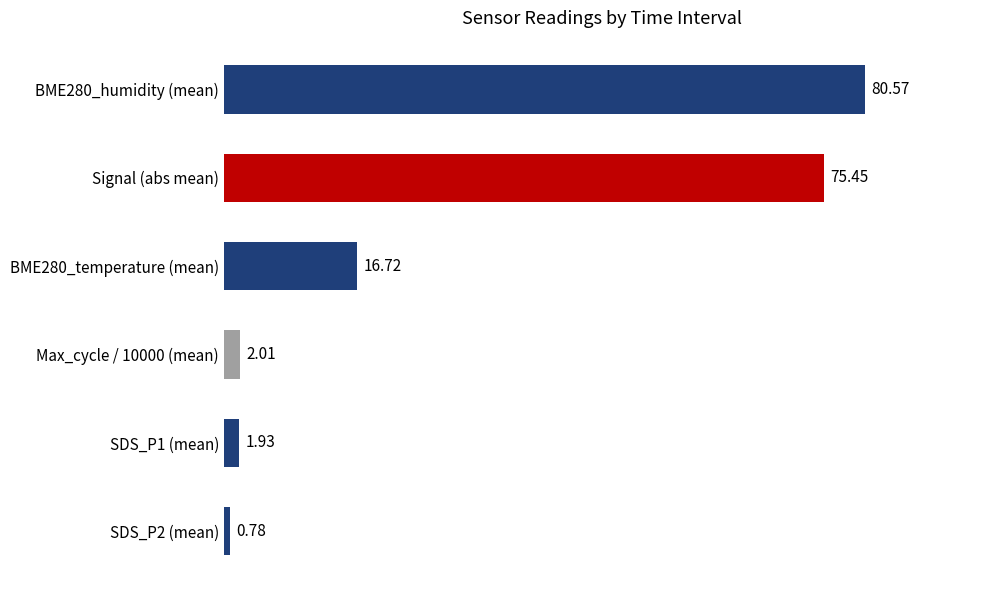

What is the sum of the values at Max_cycle / 10000 (mean) and Signal (abs mean)?

77.5